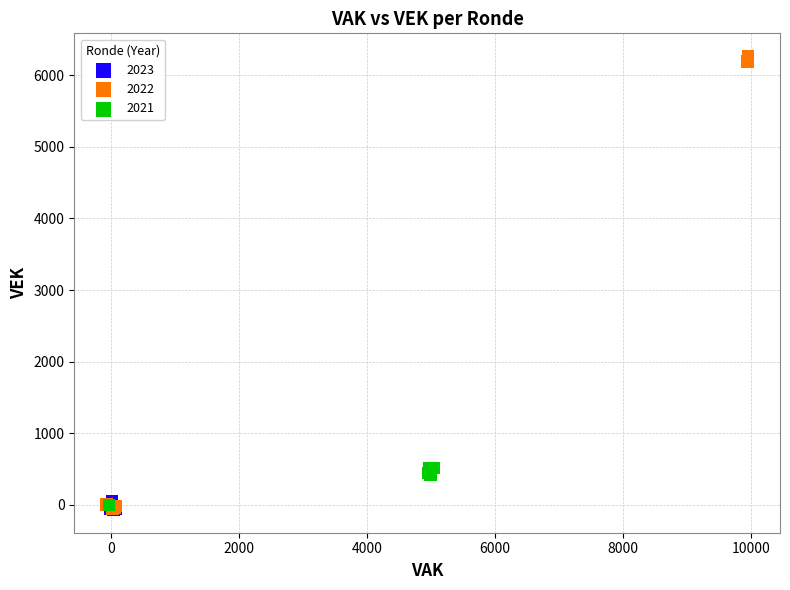

Which series has the widest spread of Y values?

2022